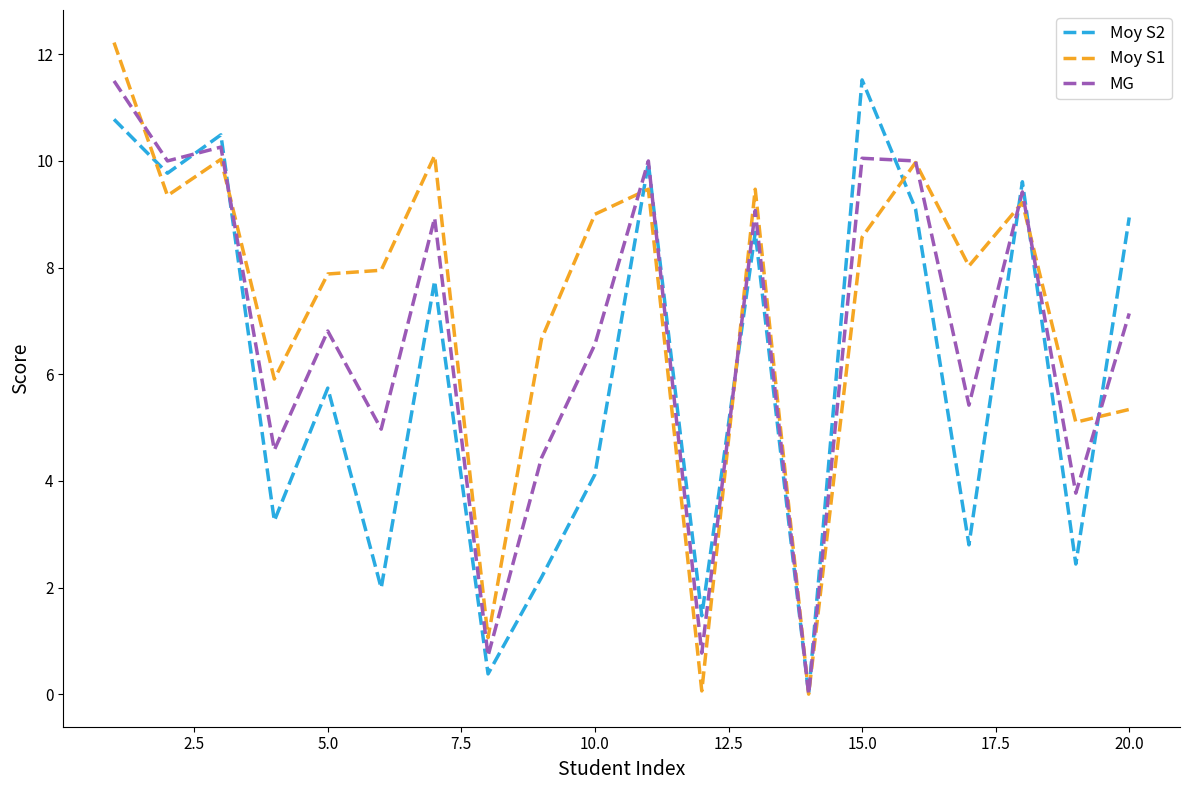

What is the maximum value for Moy S1?

12.2